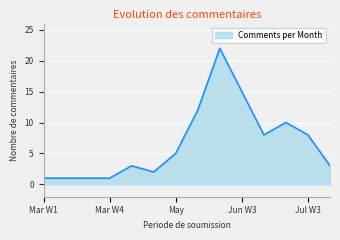

What is the maximum value shown in the chart?

22